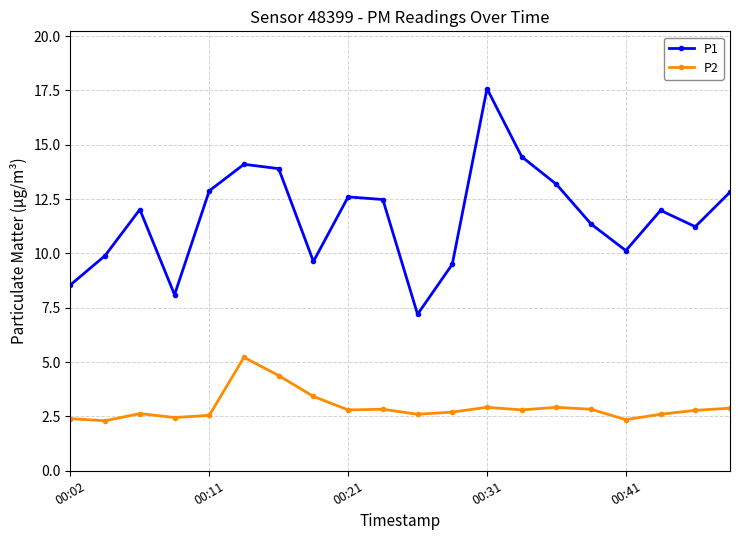

How many lines are shown in the chart?

2